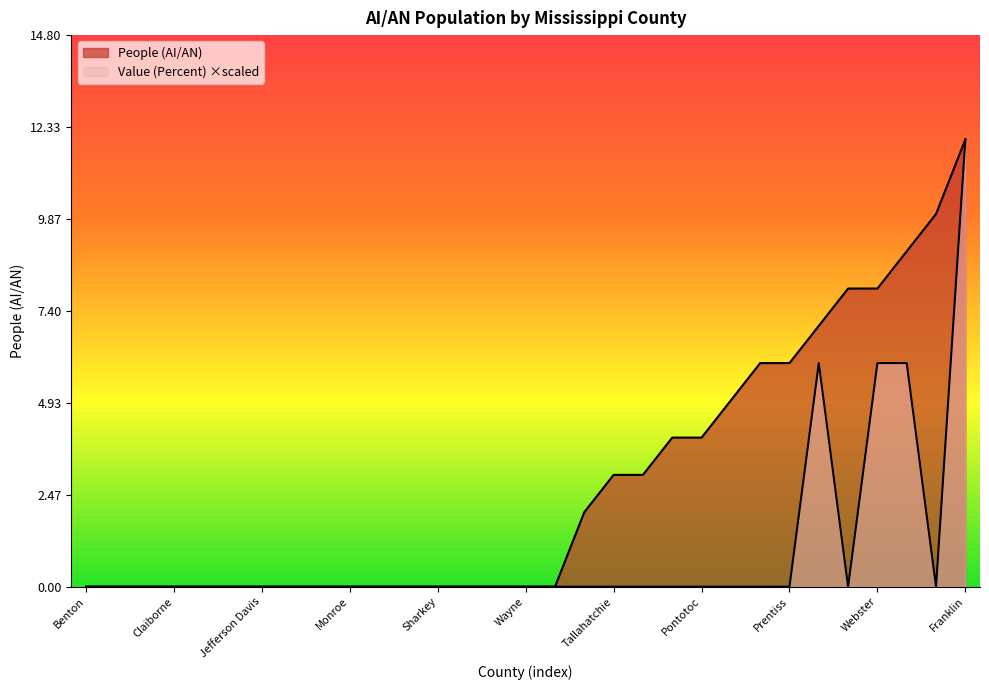

What are all the series names shown in the legend?

People (AI/AN), Value (Percent)